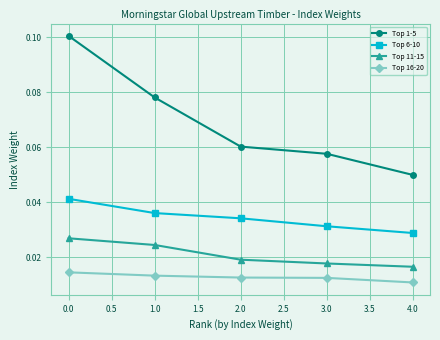

Is this an area chart (filled region under the line)?

No